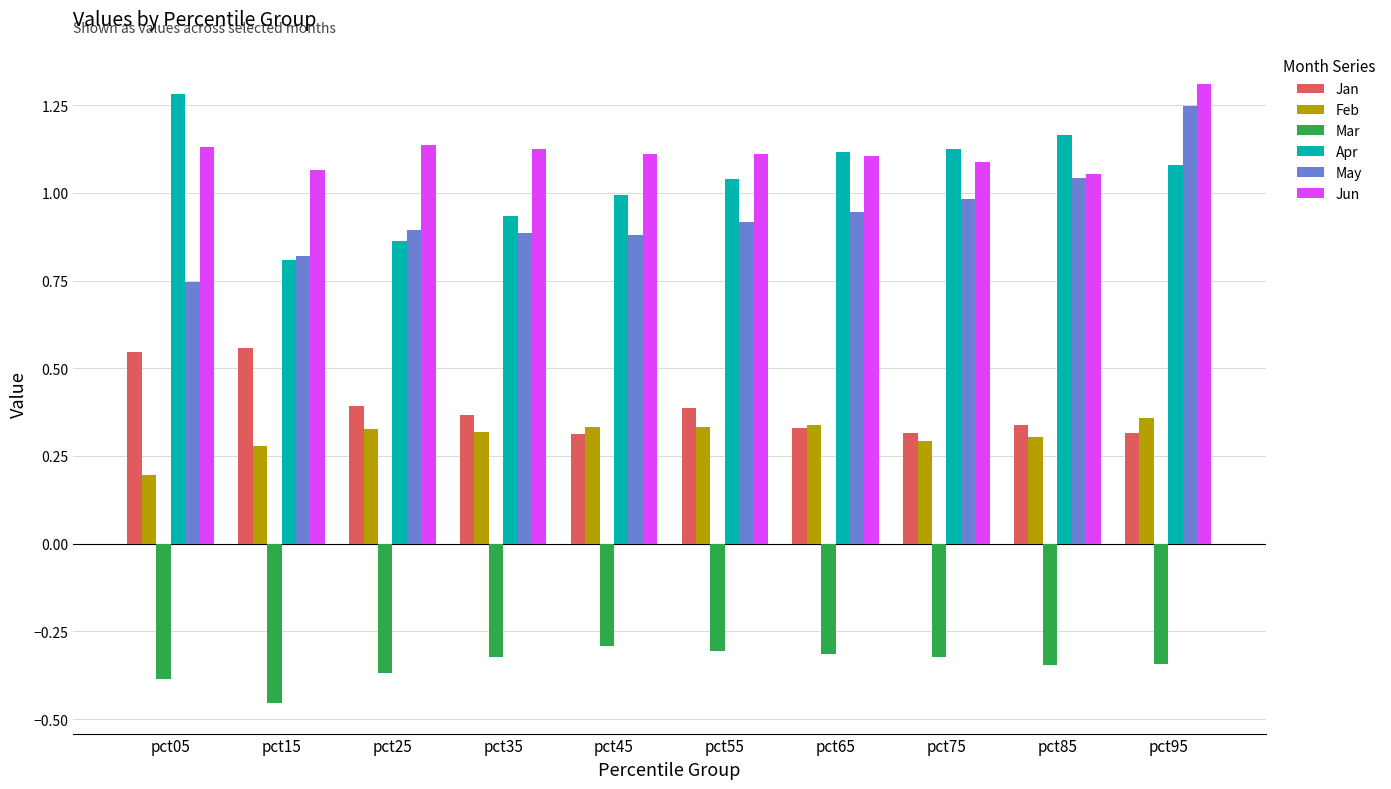

What is the spread (max minus min) of values at pct95?

1.7